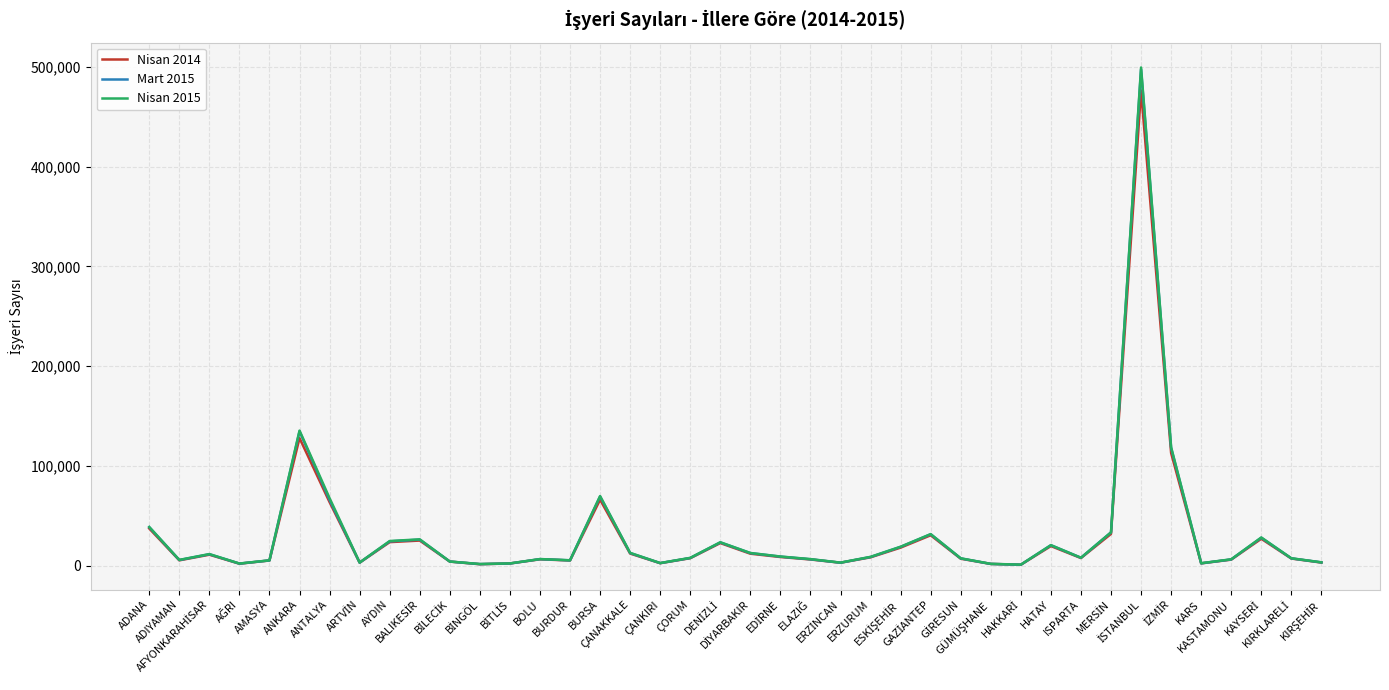

Which series has the widest spread of values?

Nisan 2015